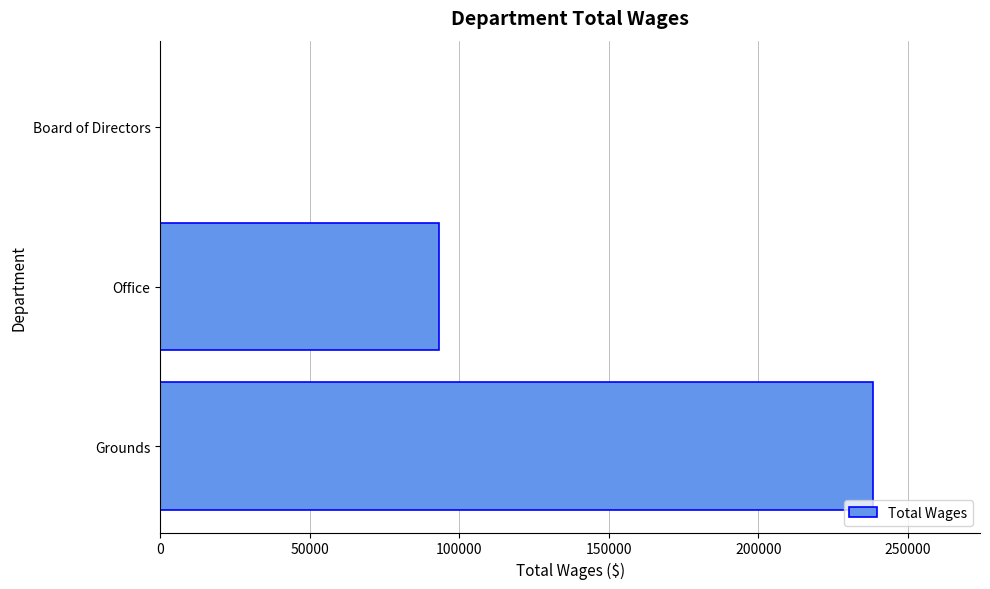

Is it true that the value at Grounds is 238367?

True